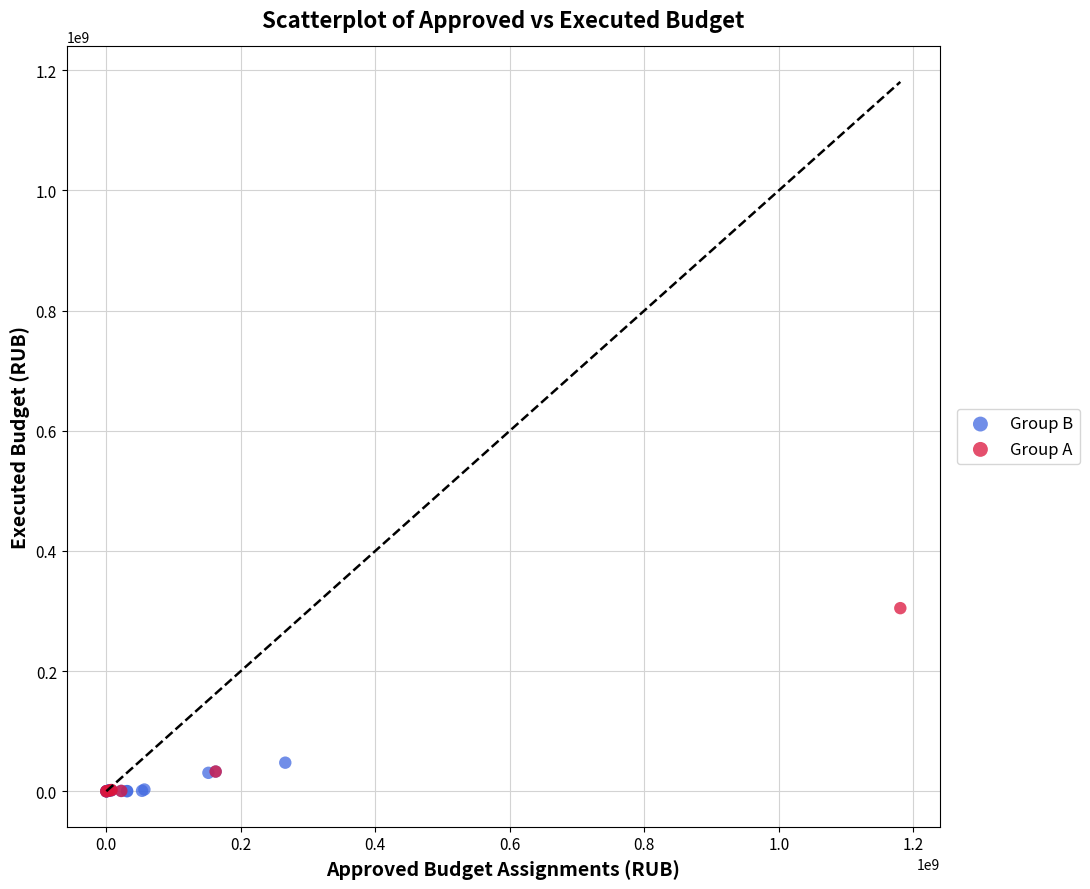

Which series reaches the maximum Y coordinate?

Group A